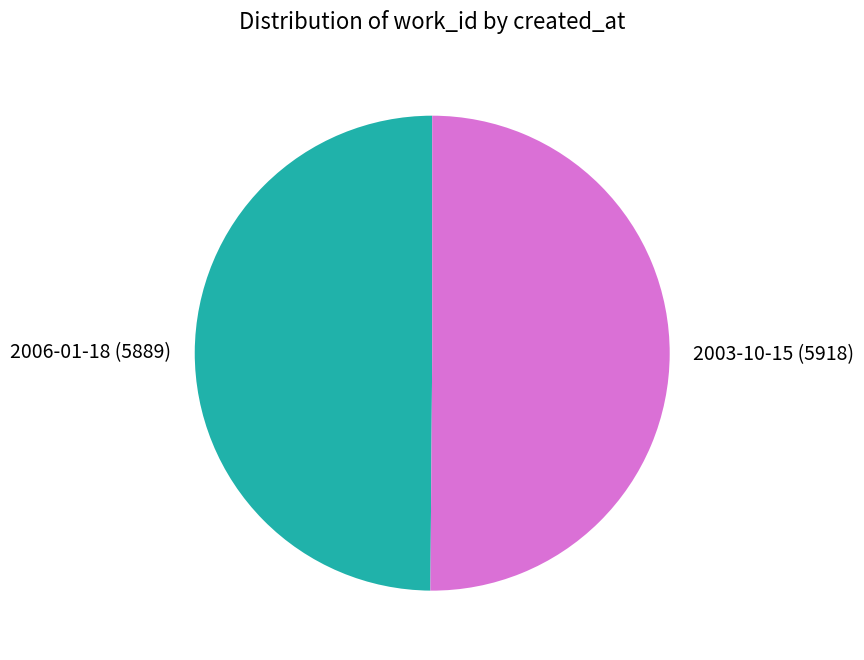

The 2003-10-15 slice represents 60% of the pie. True or false?

False